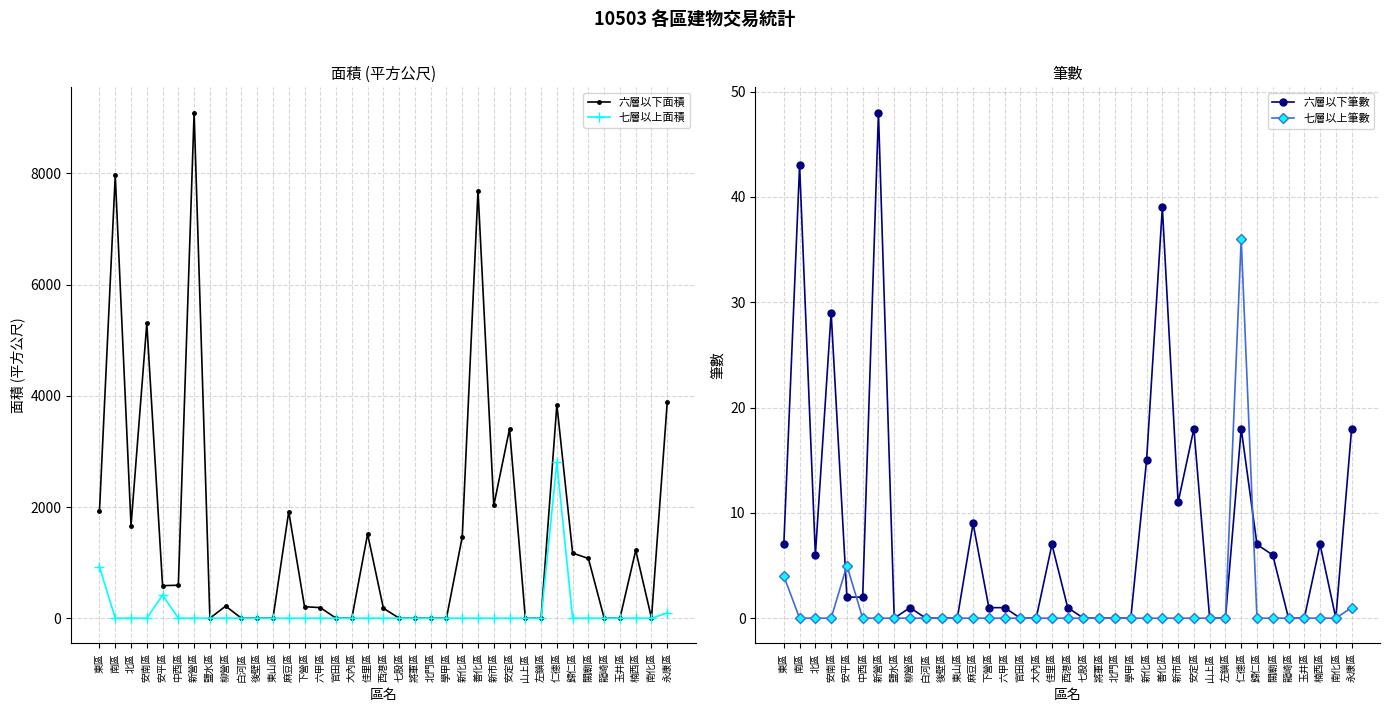

Is the value of 七層以上面積 at 安南區 greater than the value of 七層以上筆數 at 仁德區?

No